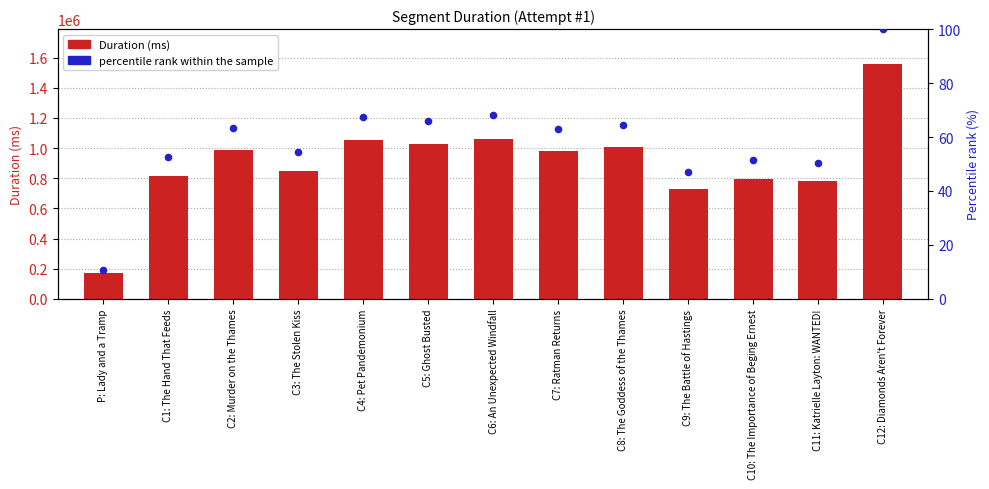

Which series has the largest total across all categories?

Duration (ms)